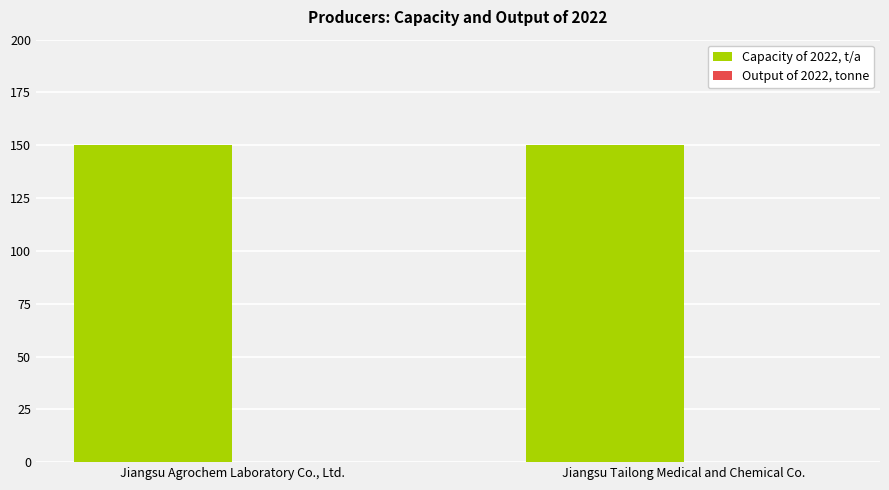

Where is Capacity of 2022, t/a nearest to the value 150?

Jiangsu Agrochem Laboratory Co., Ltd.